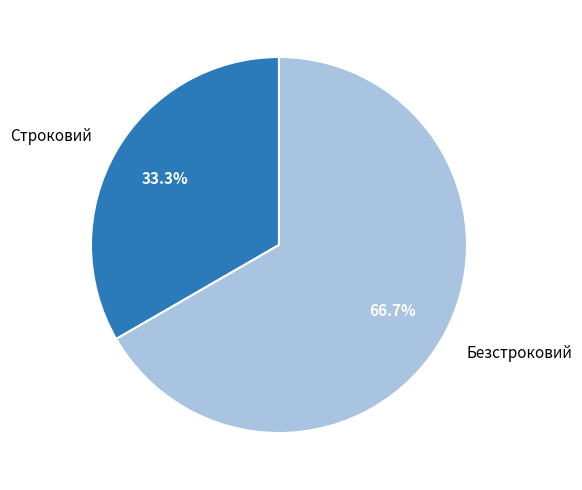

To the nearest percent, what is the difference between the largest and smallest slice percentages?

33%